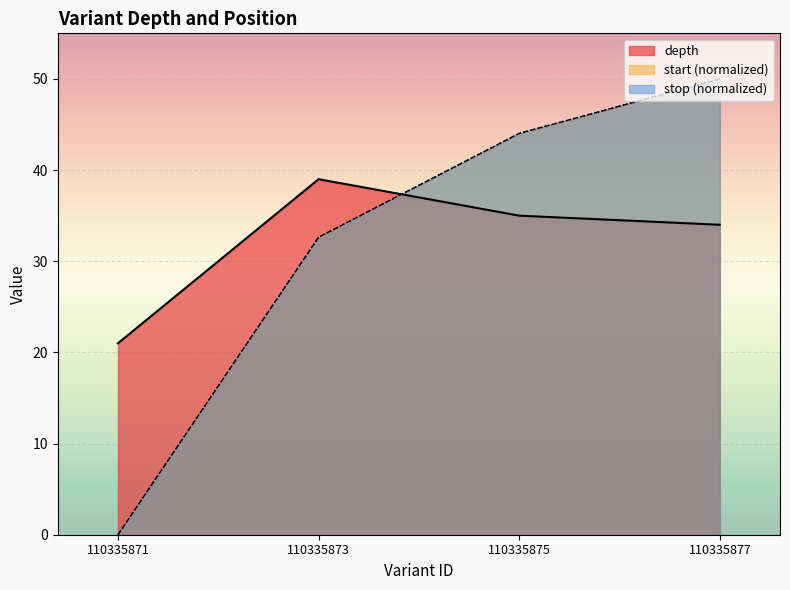

Which series has the largest total across all categories?

depth